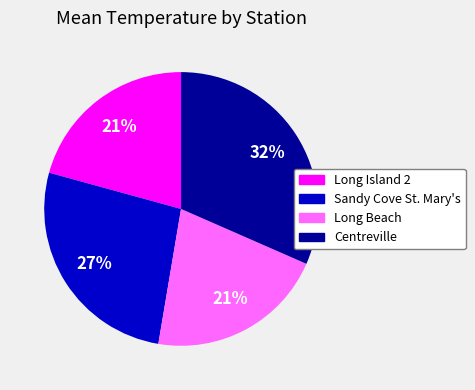

Is there any slice that represents more than half of the pie?

No